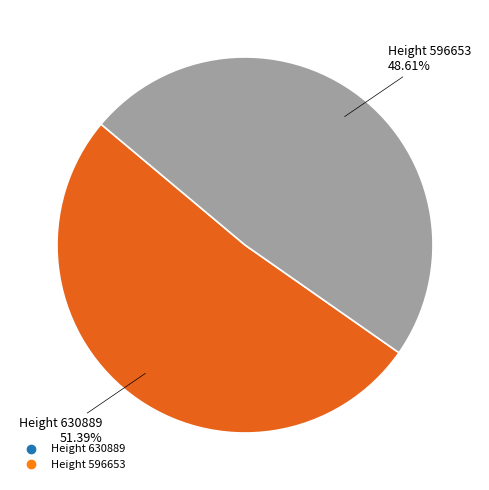

How many segments does this pie chart have?

2